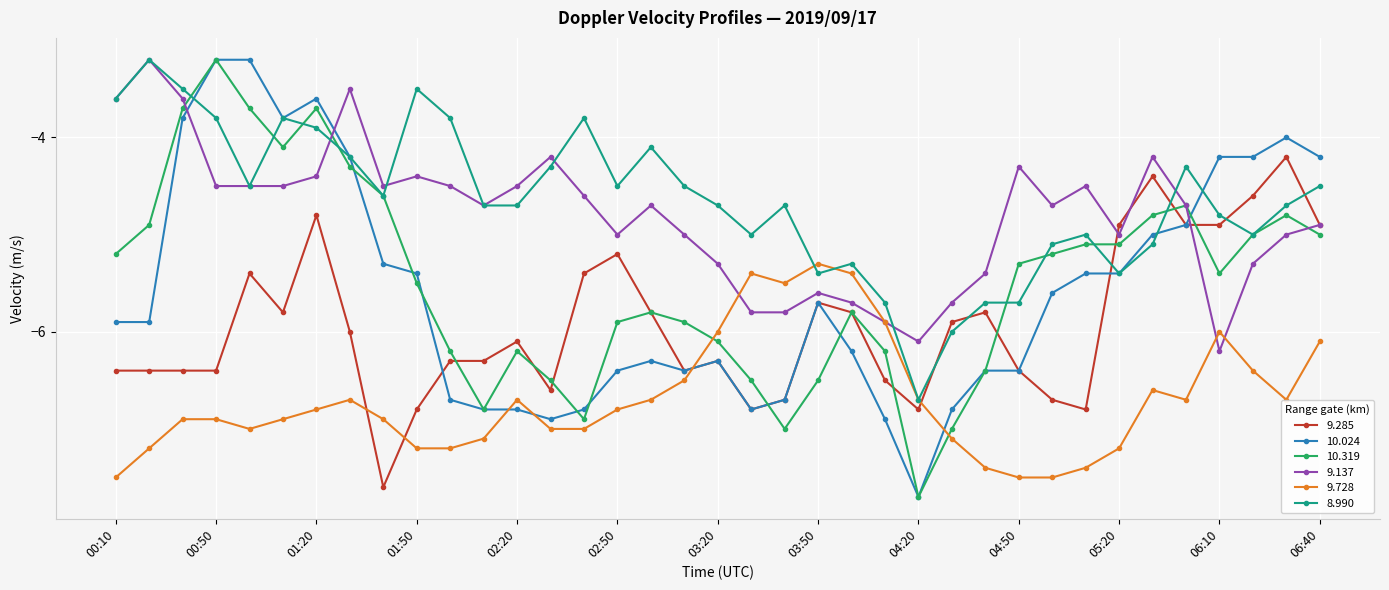

Which series ends up on top after the final intersection of 10.024 and 9.728?

10.024